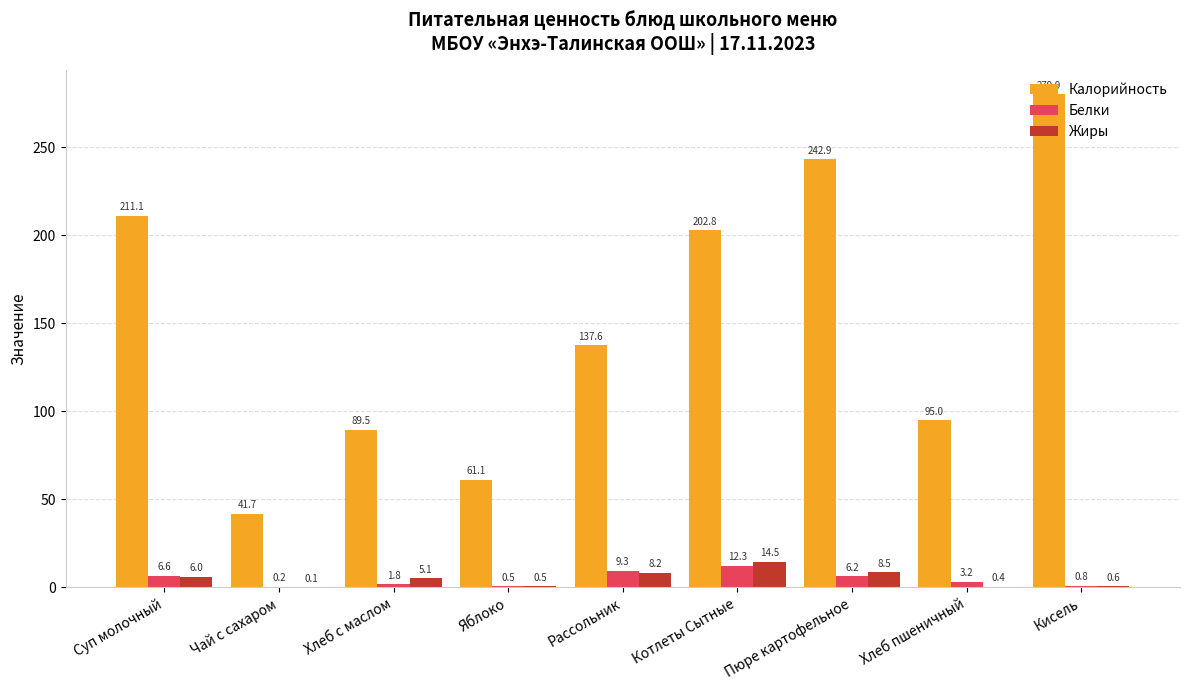

Which category has the highest value in the Жиры series?

Котлеты Сытные